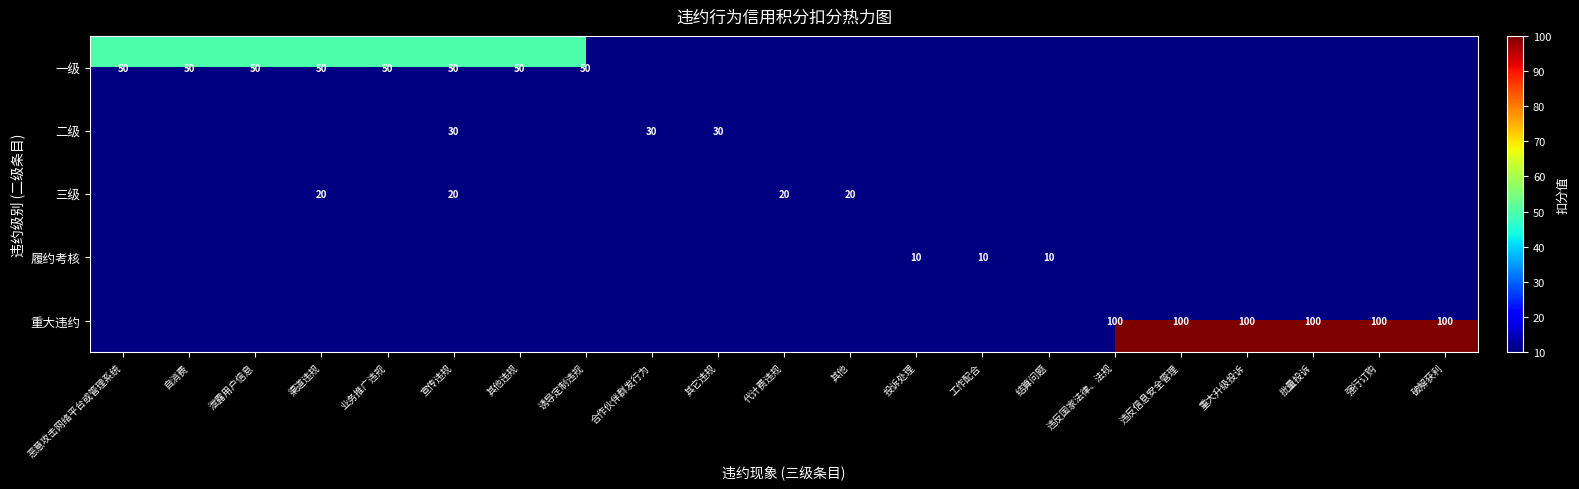

The value of 履约考核 at 投诉处理 is 10. True or false?

True